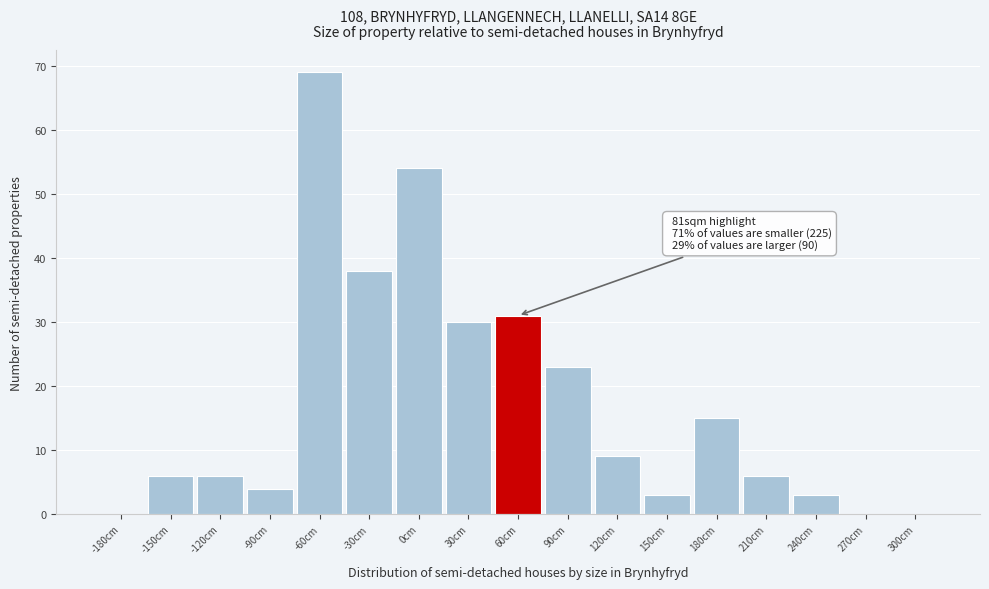

Reading left to right, list all the values displayed in this chart.

-180cm=0	-150cm=6	-120cm=6	-90cm=4	-60cm=69	-30cm=38	0cm=54	30cm=30	60cm=31	90cm=23	120cm=9	150cm=3	180cm=15	210cm=6	240cm=3	270cm=0	300cm=0